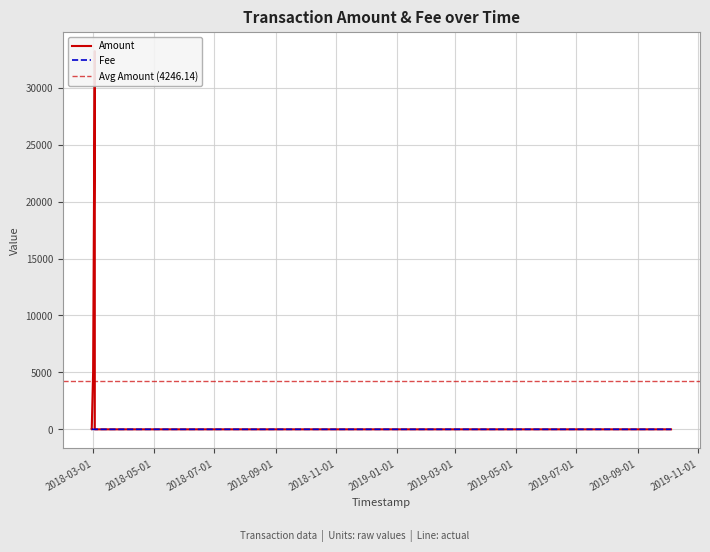

Rank the series by their average value, from highest to lowest.

Amount, Fee